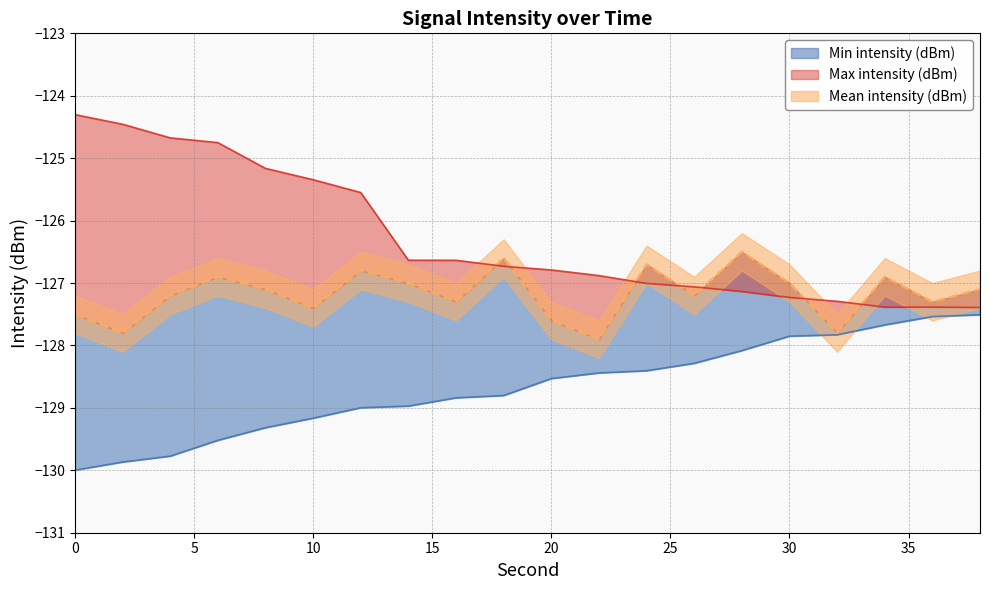

True or false: Mean intensity (dBm) has more than 1 points higher than both neighbors.

True